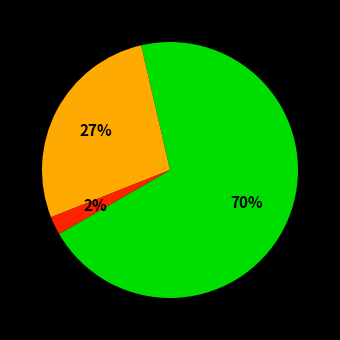

Is there a majority slice in this chart?

Yes